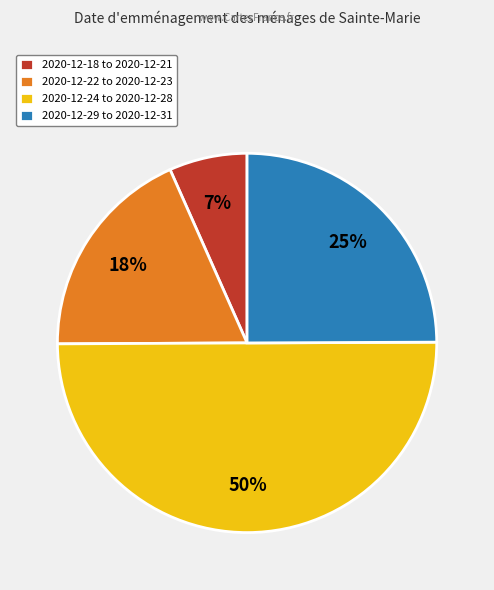

What is the ratio of the value at 2020-12-18 to 2020-12-21 to the value at 2020-12-22 to 2020-12-23?

0.4